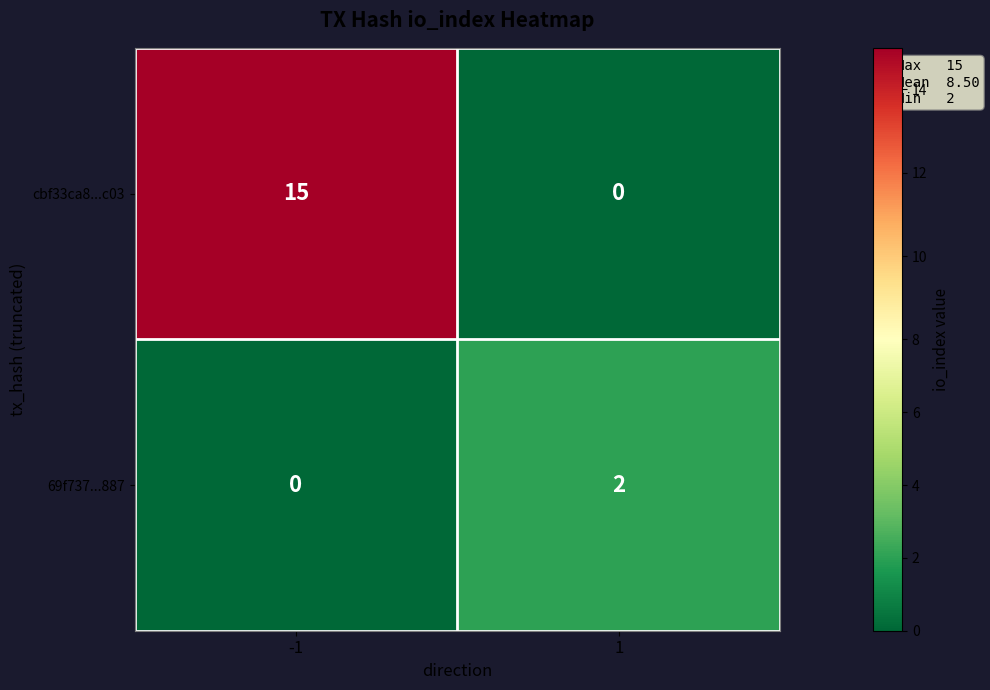

Which series has the largest total across all categories?

cbf33ca8...c03